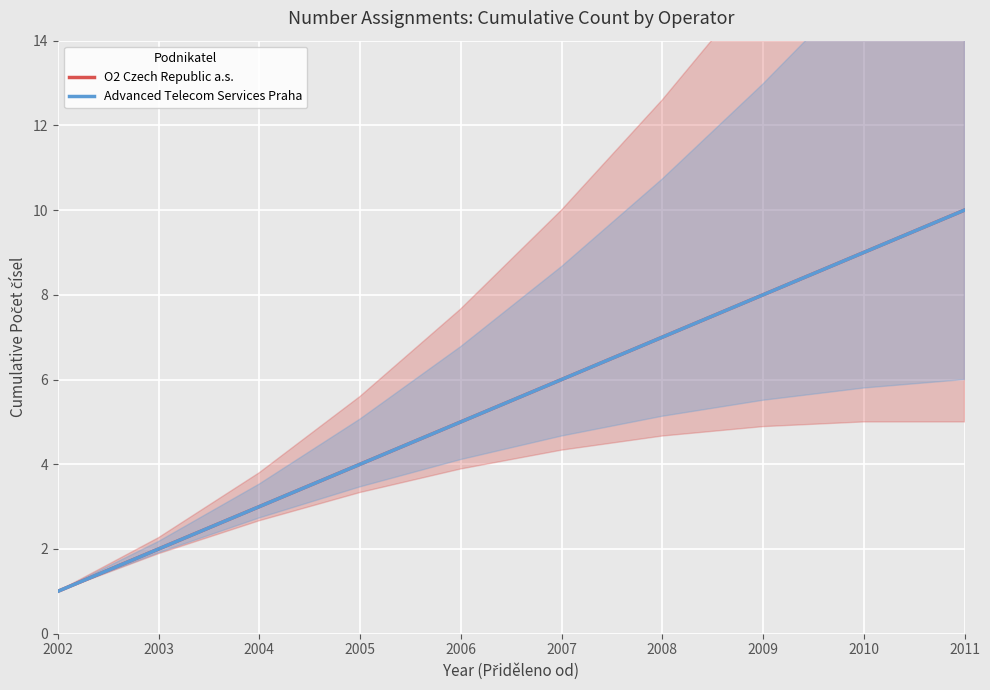

Reading left to right, transcribe all the data shown in this chart.

O2 Czech Republic a.s.: 2002=1	2003=2	2004=3	2005=4	2006=5	2007=6	2008=7	2009=8	2010=9	2011=10
Advanced Telecom Services Praha: 2002=1	2003=2	2004=3	2005=4	2006=5	2007=6	2008=7	2009=8	2010=9	2011=10